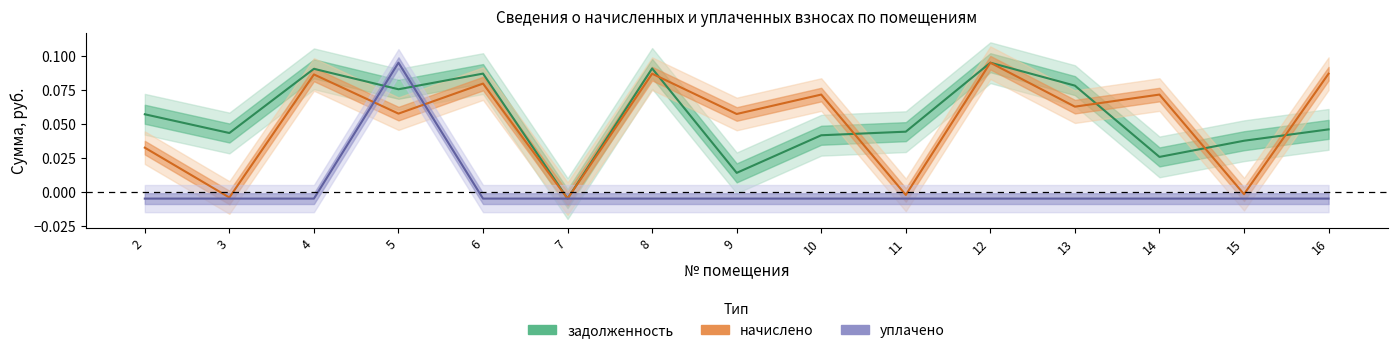

How many data points in задолженность are less than 0?

1